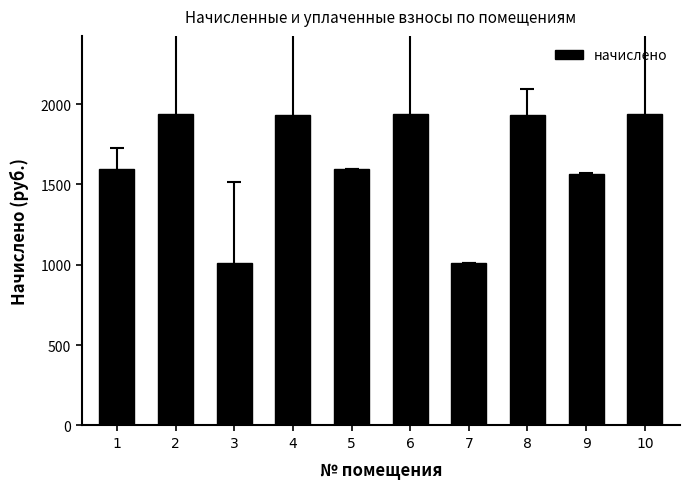

What is the sum of all values?

16456.5